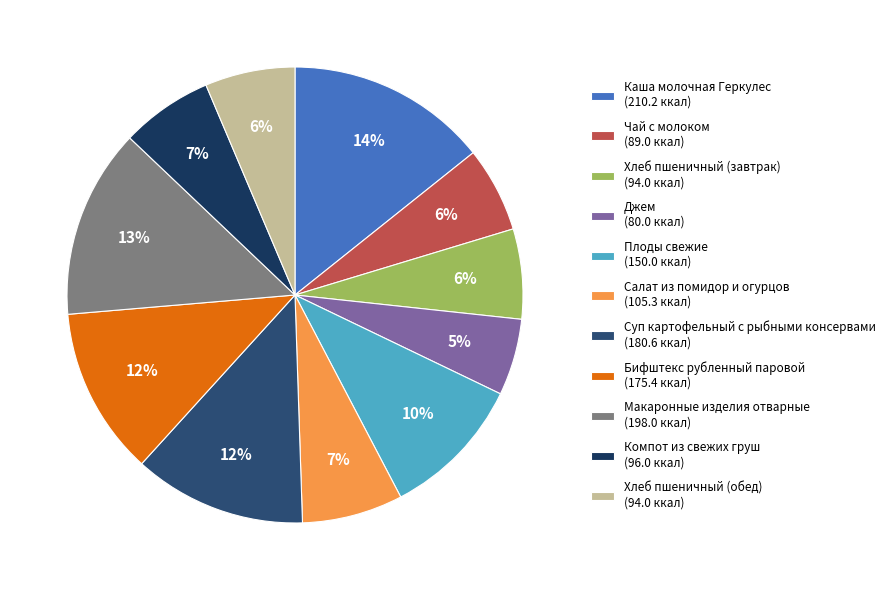

Which has a higher value, Хлеб пшеничный (завтрак) or Макаронные изделия отварные?

Макаронные изделия отварные